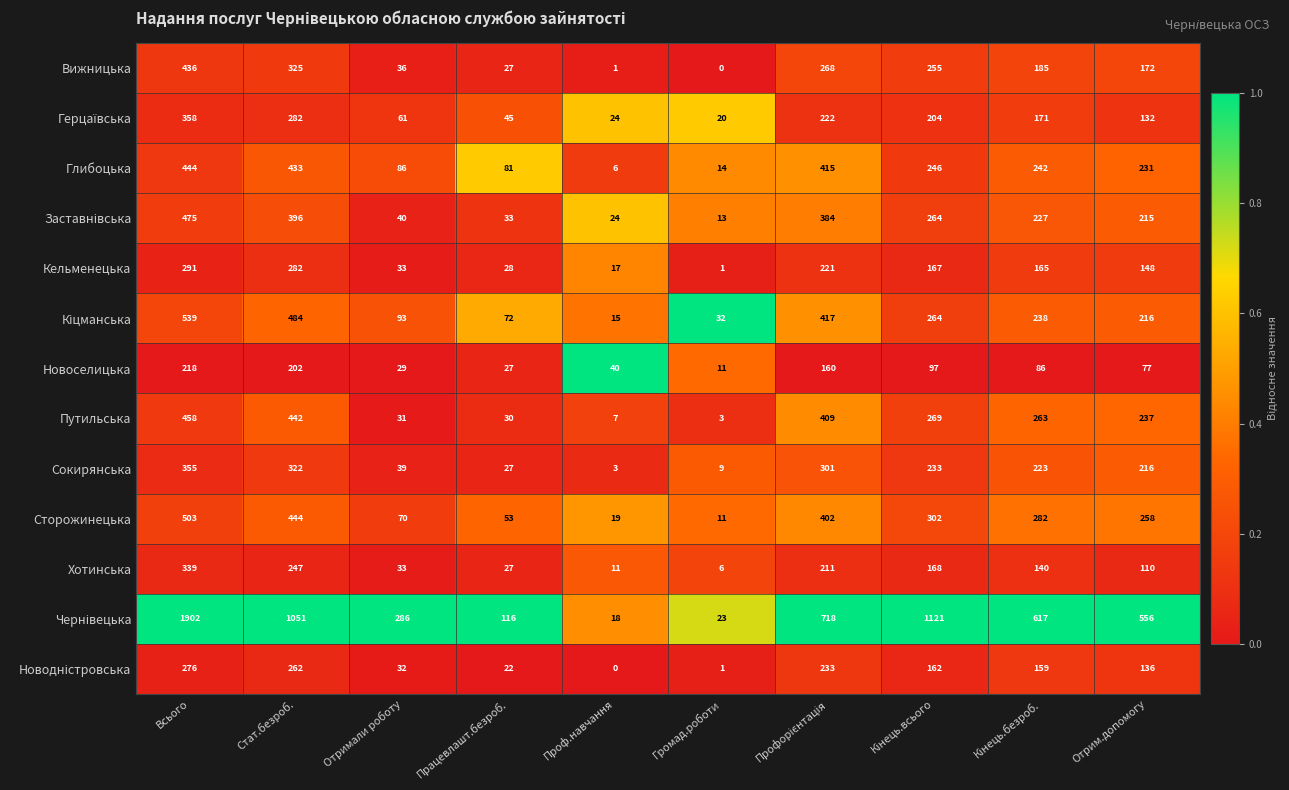

What is the sum of all Кельменецька values?

1353